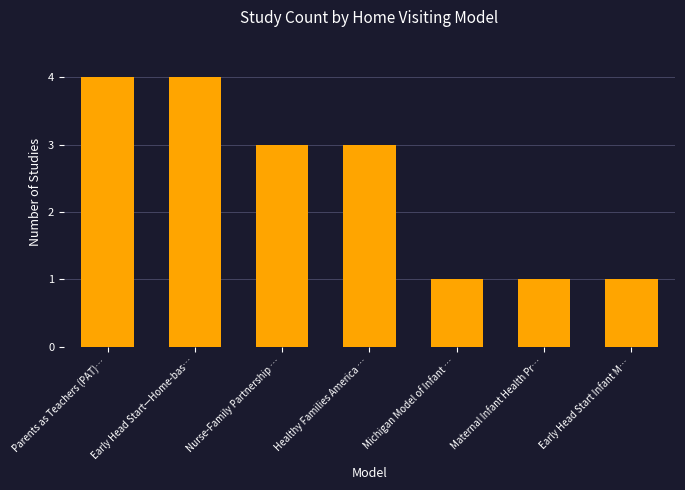

What is the greatest value displayed?

4